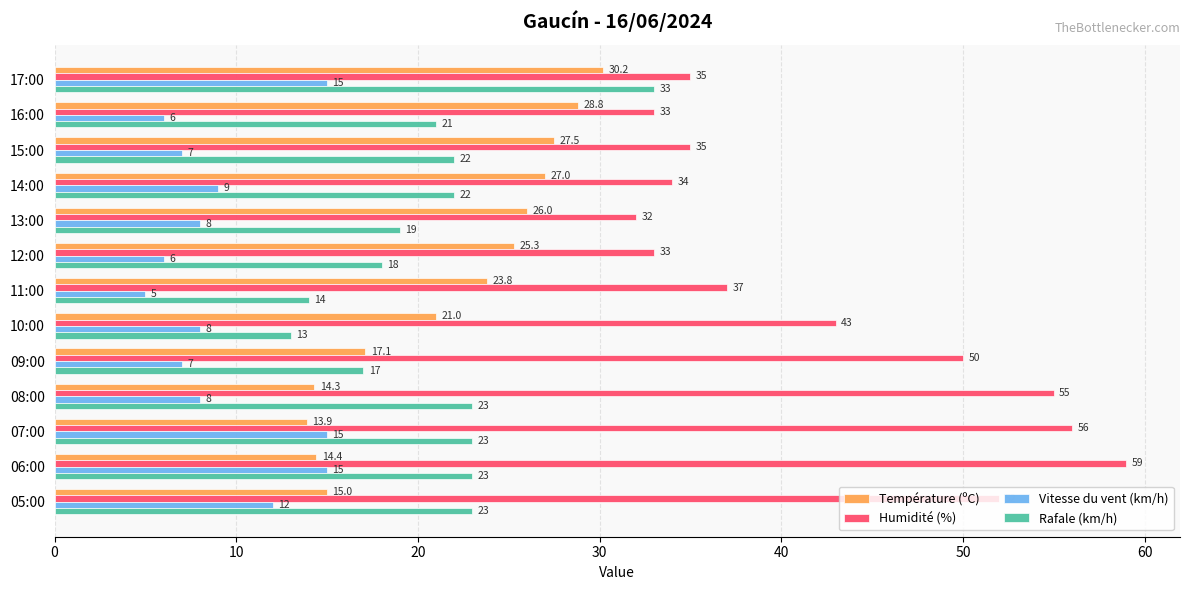

List the labels in order of Température (ºC) value, smallest first.

07:00, 08:00, 06:00, 05:00, 09:00, 10:00, 11:00, 12:00, 13:00, 14:00, 15:00, 16:00, 17:00